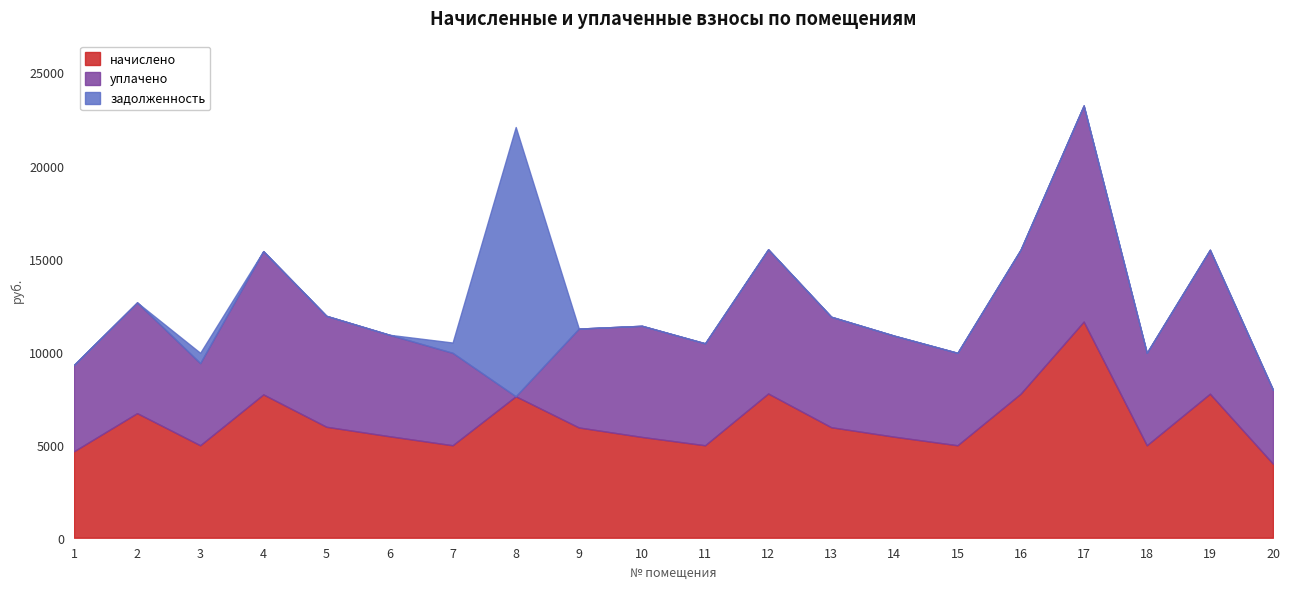

Rank the series by their maximum value, from highest to lowest.

задолженность, начислено, уплачено